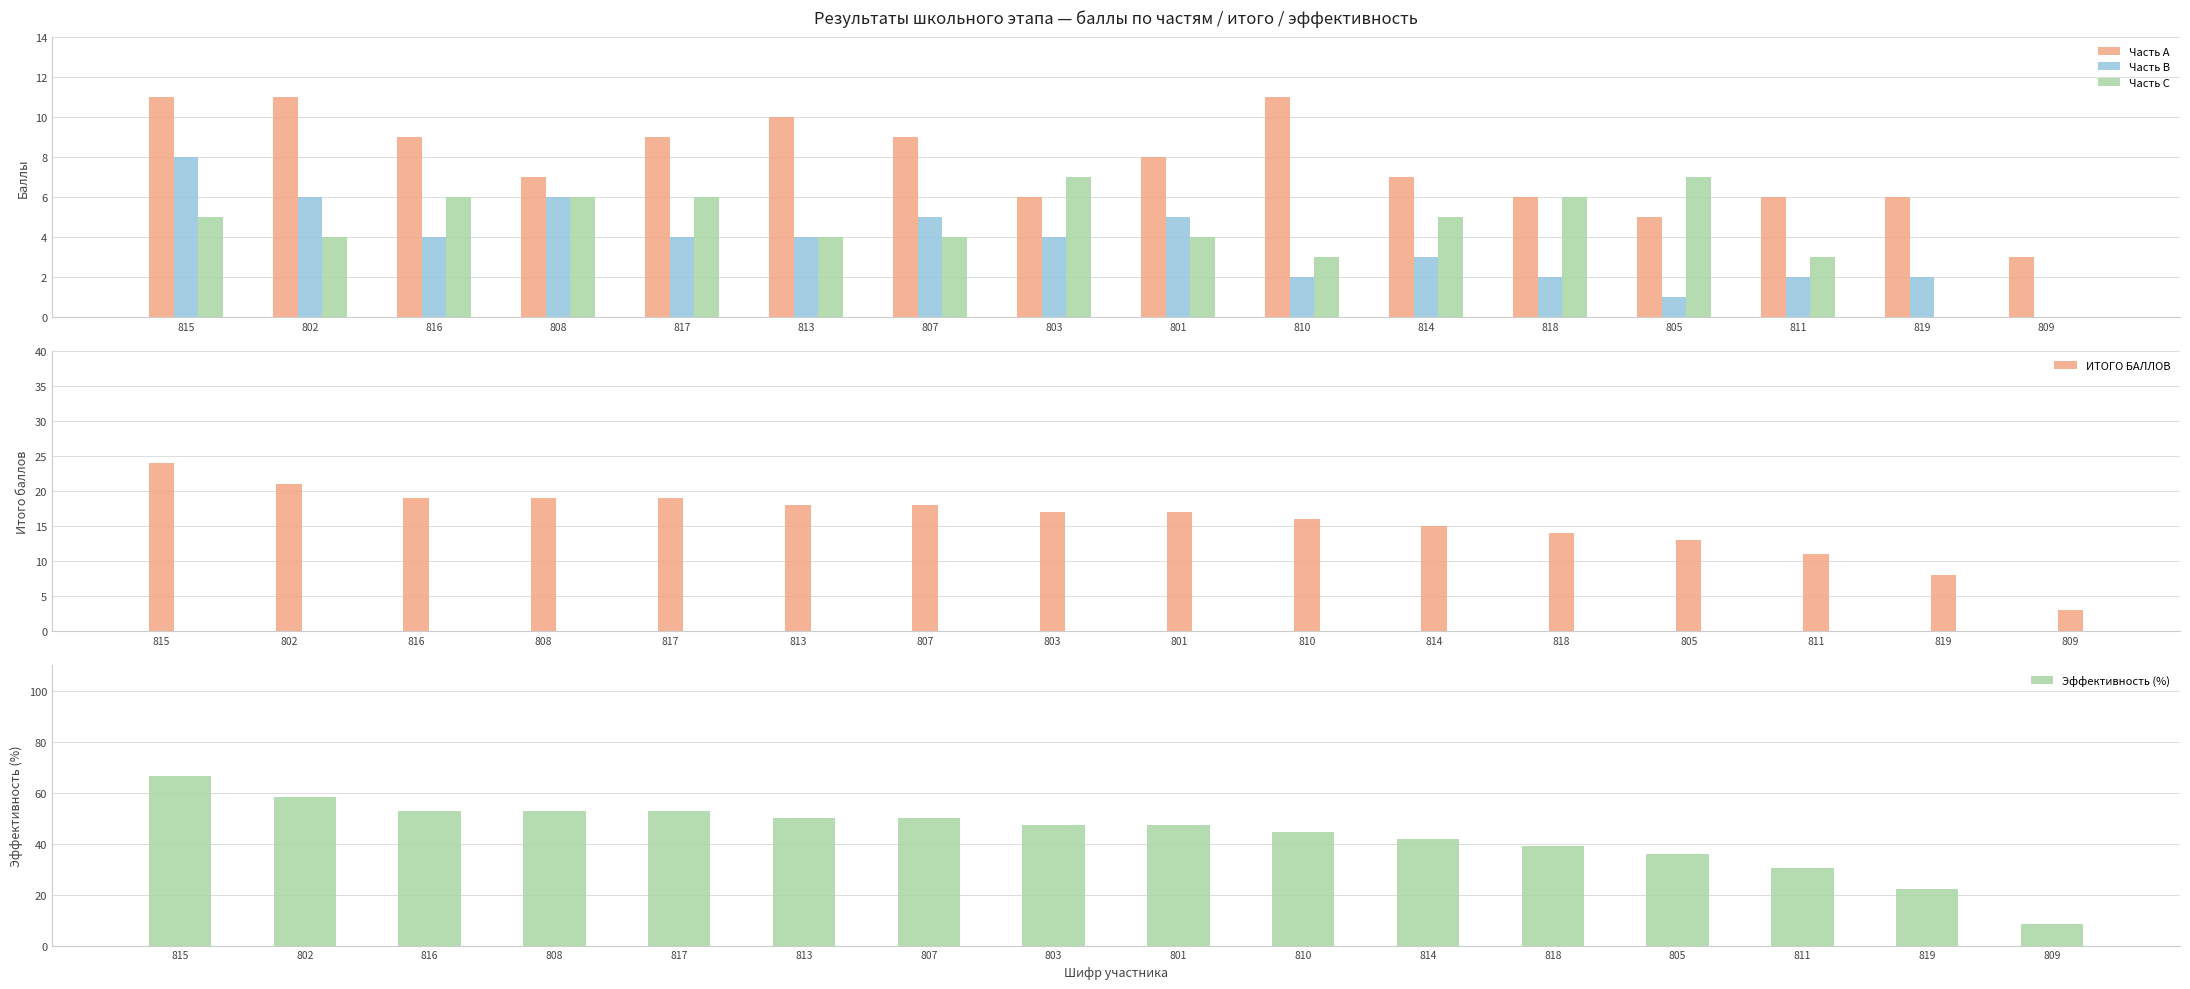

Which category has the highest value in the Часть В series?

815